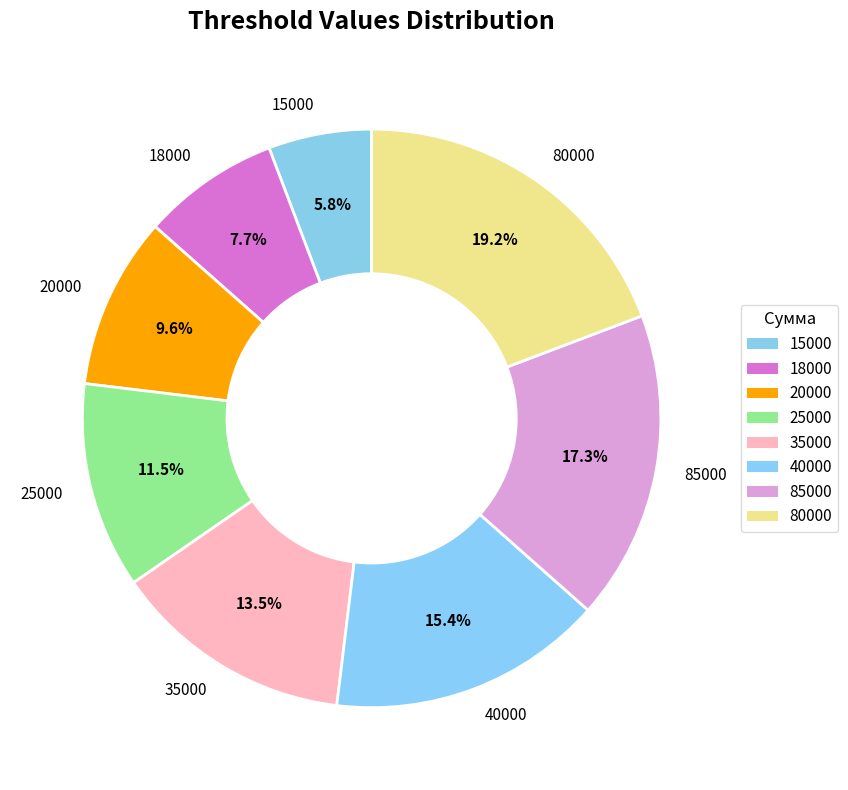

What is the total percentage of 25000 and 35000?

25.0%